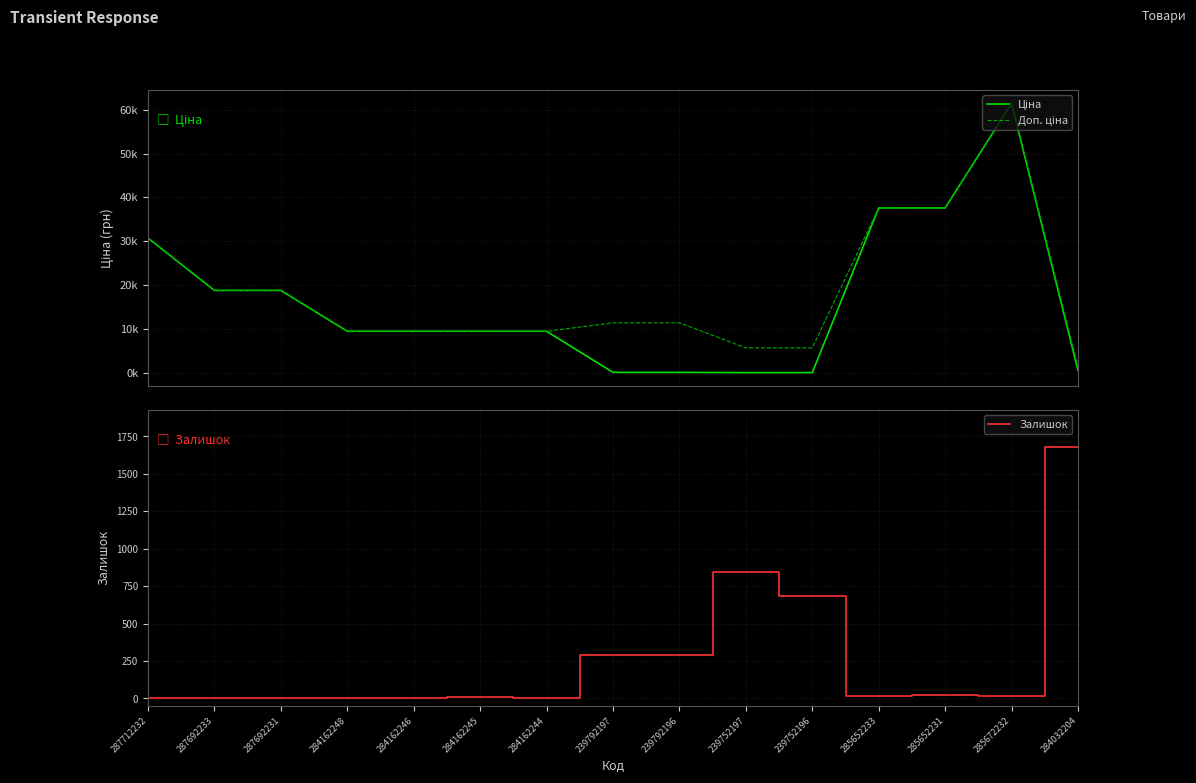

Reading left to right, list all the values displayed in this chart.

Ціна: 287712232=30717.1	287692233=18796.8	287692231=18796.8	284162248=9480.1	284162246=9480.1	284162245=9480.1	284162244=9480.1	239792197=114.1	239792196=114.1	239752197=57.0	239752196=57.0	285652233=37593.6	285652231=37593.6	285672232=61434.3	284032204=539.0
Доп. ціна: 287712232=30717.1	287692233=18796.8	287692231=18796.8	284162248=9480.1	284162246=9480.1	284162245=9480.1	284162244=9480.1	239792197=11410.0	239792196=11410.0	239752197=5705.0	239752196=5705.0	285652233=37593.6	285652231=37593.6	285672232=61434.3	284032204=1235.4
Залишок: 287712232=0.0	287692233=0.0	287692231=0.0	284162248=0.0	284162246=0.0	284162245=8.0	284162244=0.0	239792197=289.0	239792196=290.0	239752197=845.0	239752196=683.0	285652233=13.0	285652231=23.0	285672232=16.0	284032204=1677.0